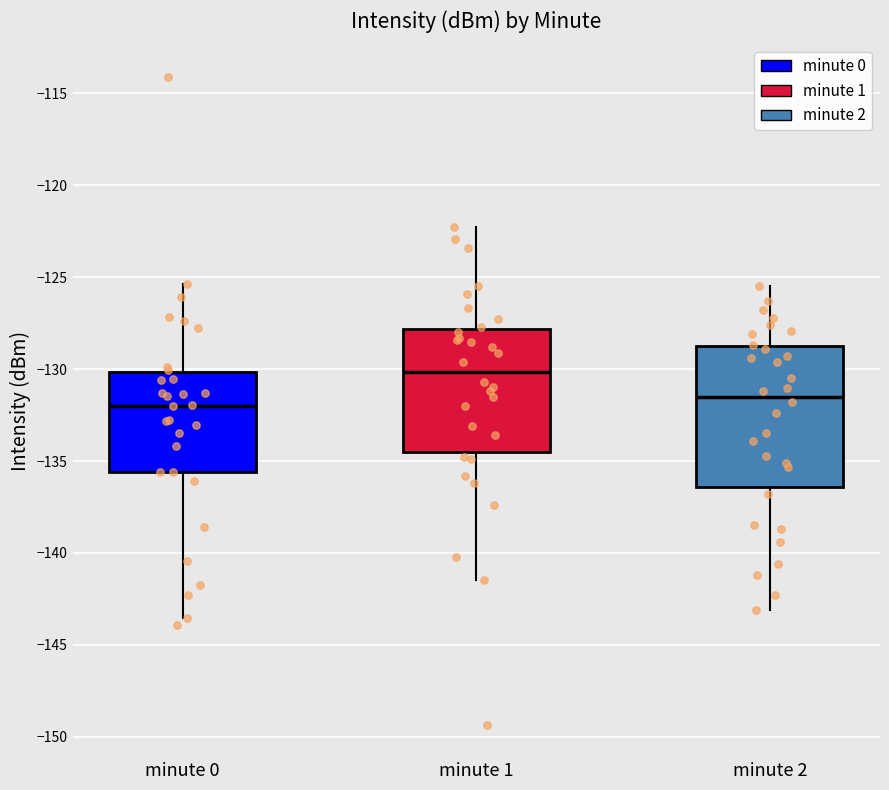

Comparing the boxes themselves (not the whiskers), which one is the tallest?

minute 2